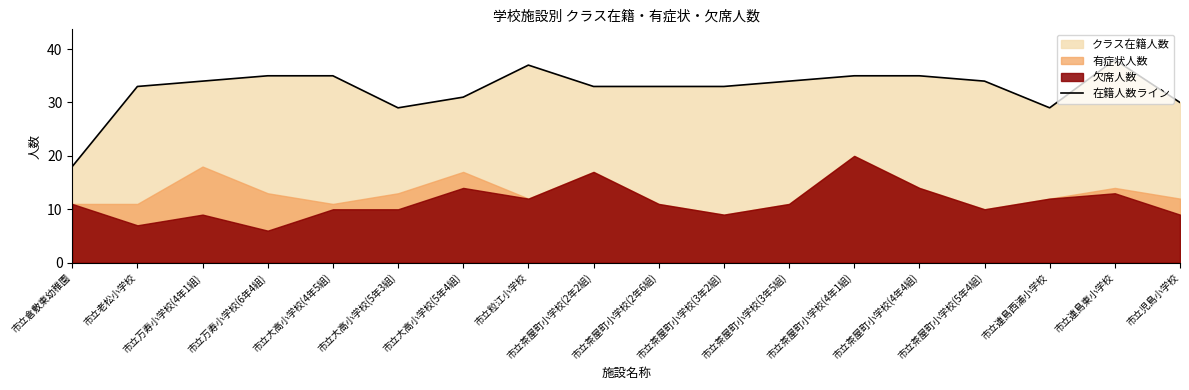

Does the chart display data point markers on the line(s)?

No